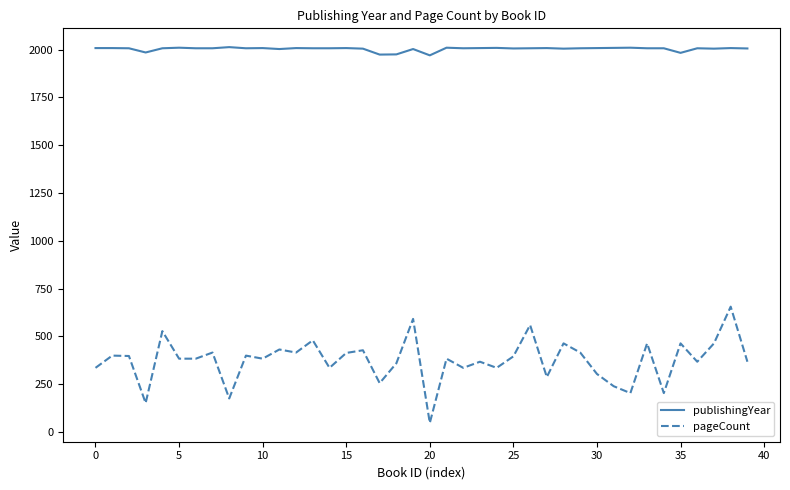

What is the minimum value for publishingYear?

1970